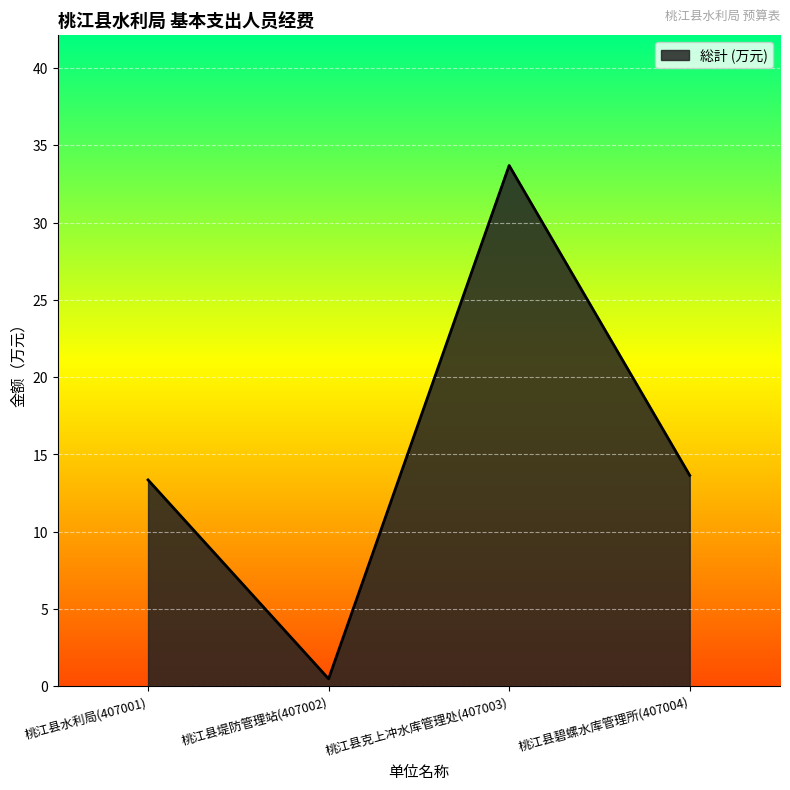

Is it true that the value at 桃江县碧螺水库管理所(407004) is 6.0?

False